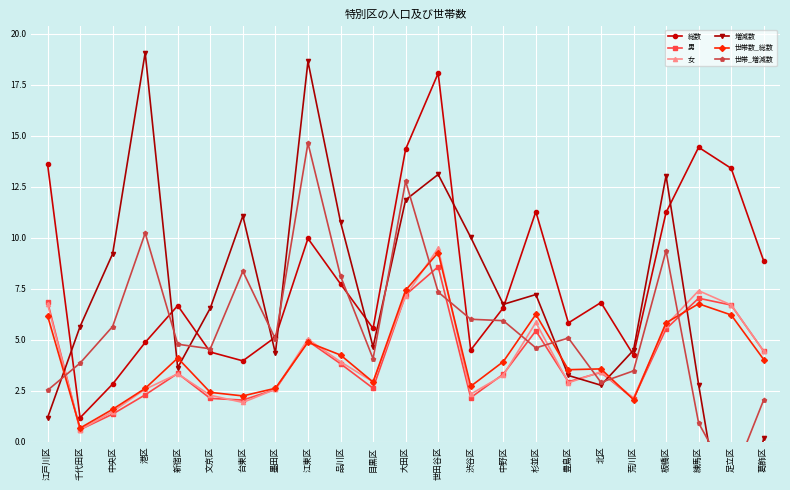

Rank the series by their maximum value, from lowest to highest.

男, 世帯数_総数, 女, 世帯_増減数, 総数, 増減数